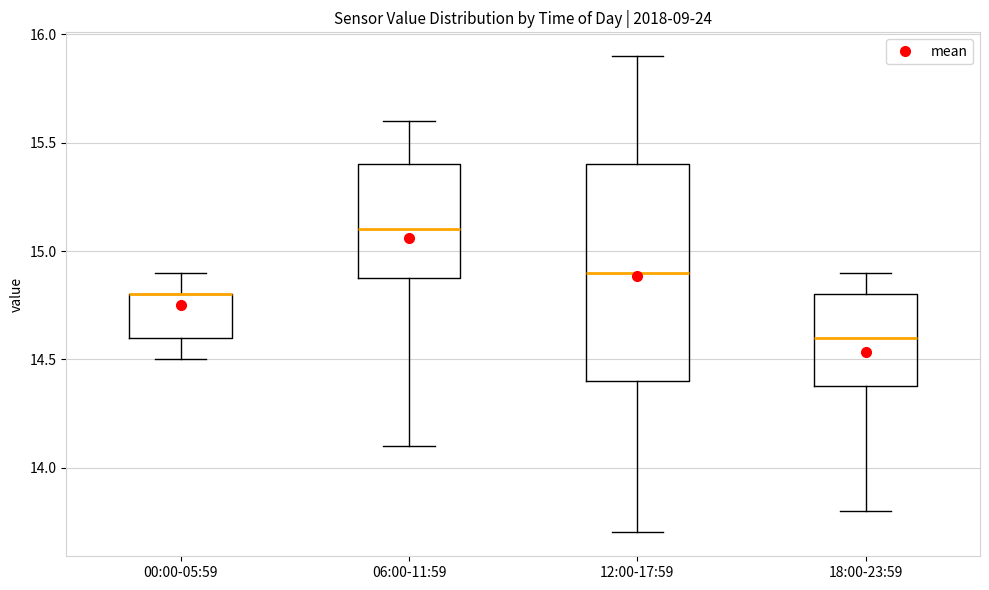

Reading left to right, transcribe this box plot: for each box, give where its median line is, the range the box spans, and where its two whiskers end, as read against the y-axis. The values are not printed on the chart, so give them approximately, as read against the axis.

00:00-05:59: median 14.8 (drawn on the box's upper edge), box 14.6 to 14.8, whiskers 14.5 to 14.9
06:00-11:59: median 15.1, box 14.9 to 15.4, whiskers 14.1 to 15.6
12:00-17:59: median 14.9, box 14.4 to 15.4, whiskers 13.7 to 15.9
18:00-23:59: median 14.6, box 14.4 to 14.8, whiskers 13.8 to 14.9